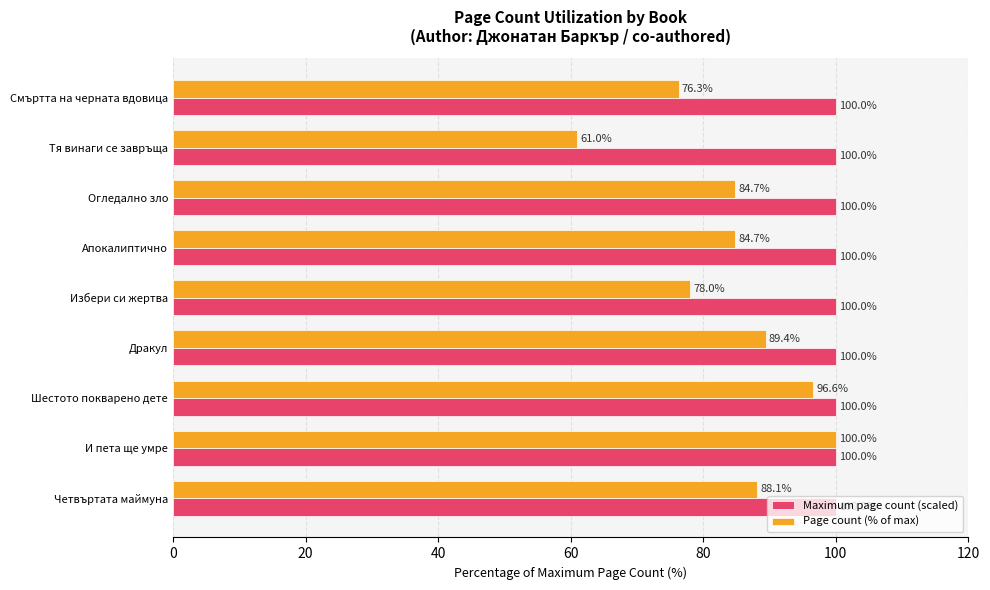

Is it true that Maximum page count (scaled) equals 55.2 at Дракул?

False